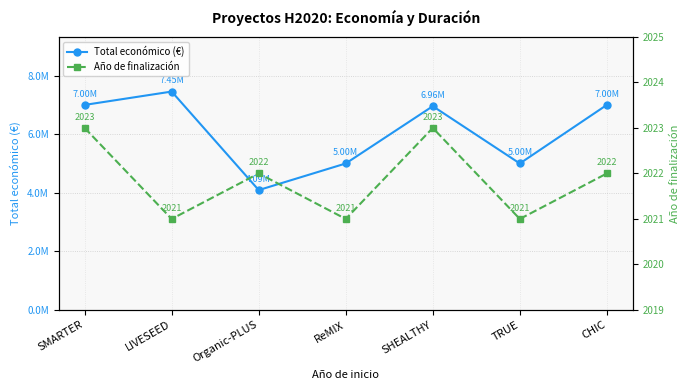

At how many categories does at least one series exceed 5893874?

4